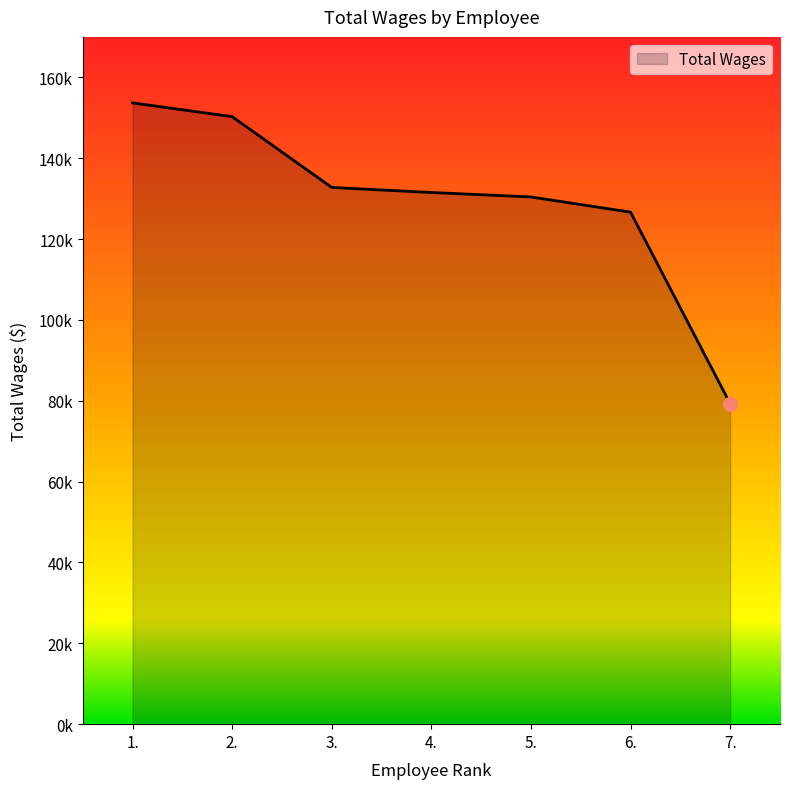

List the labels in order of value, smallest first.

7., 6., 5., 4., 3., 2., 1.